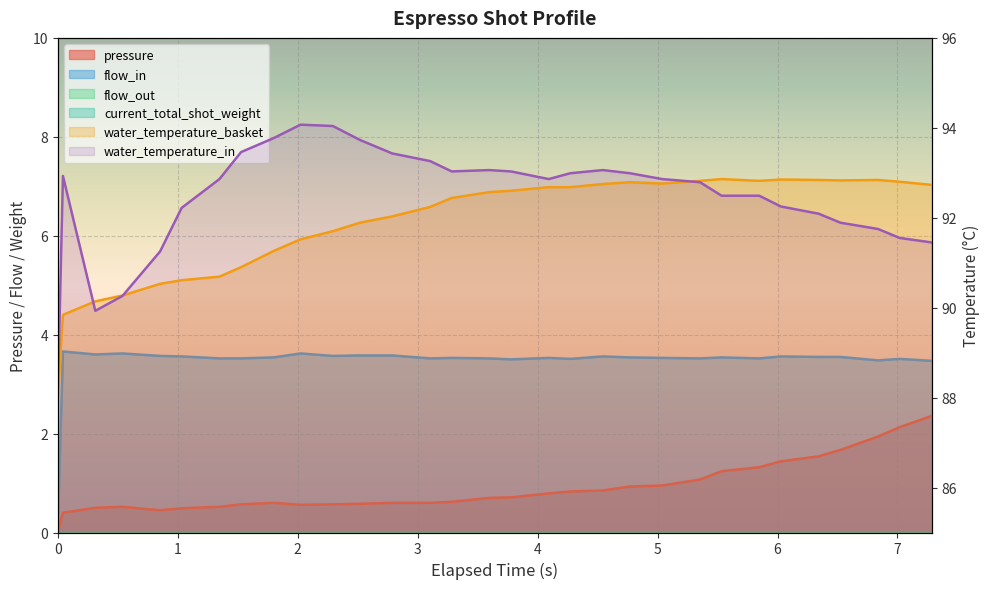

How many values in the water_temperature_in series are below 92?

8